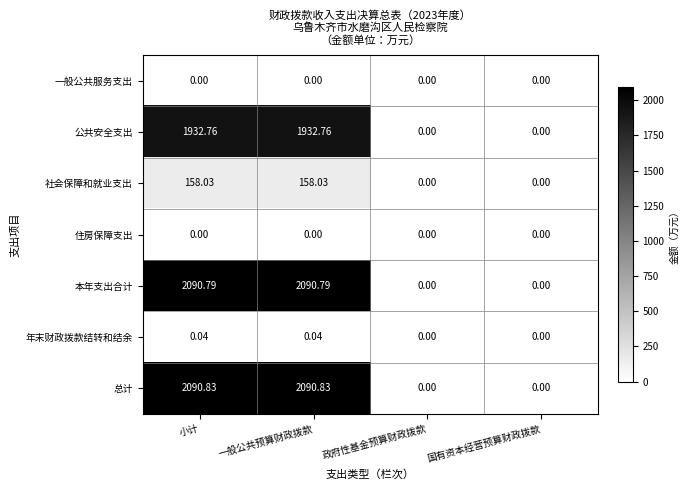

Where does the 本年支出合计 series first go above 2090?

小计